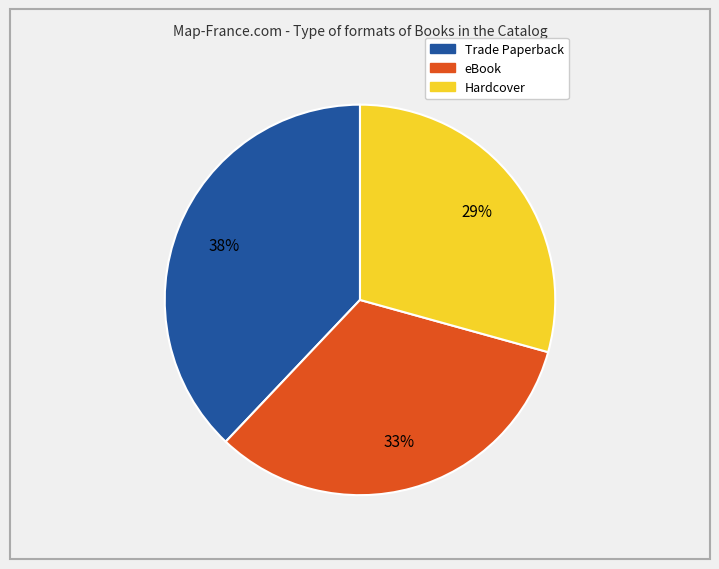

To the nearest percent, what is the average slice percentage?

33%